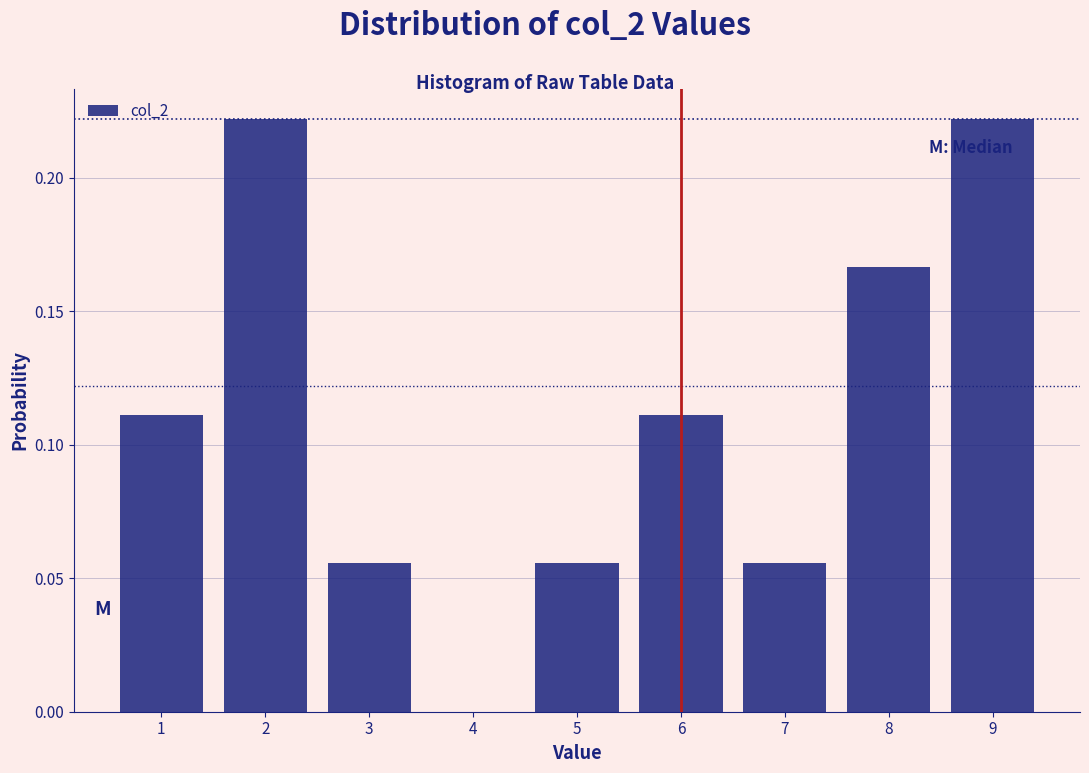

What is the sum of all values?

1.0